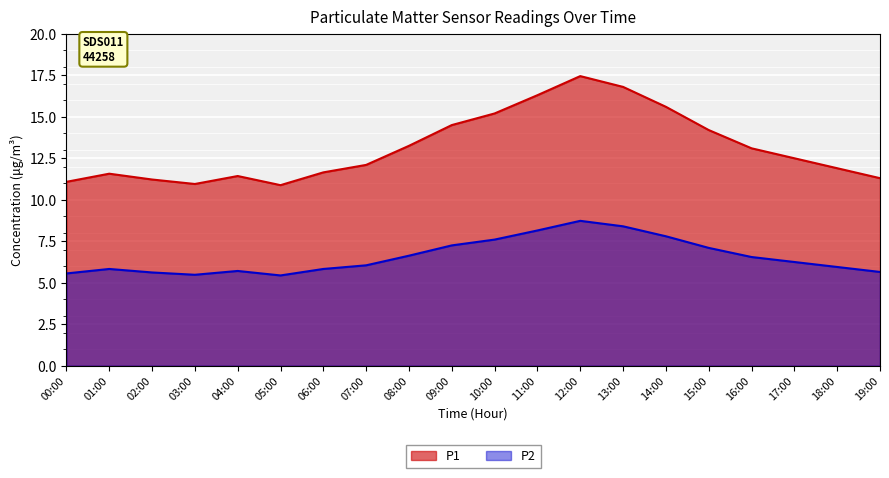

In P2, how many points are lower than both neighbors (excluding endpoints)?

2